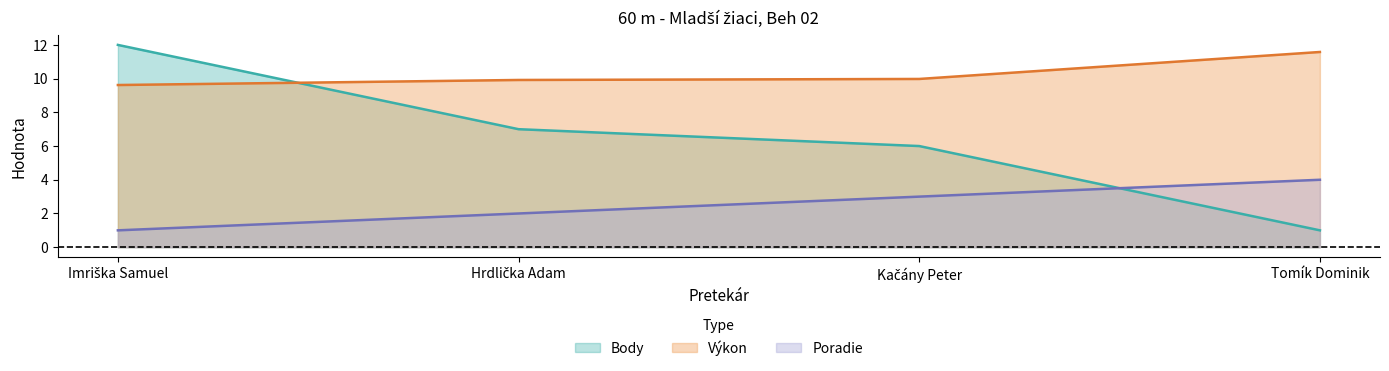

How many intersections are there between Body and Poradie?

1